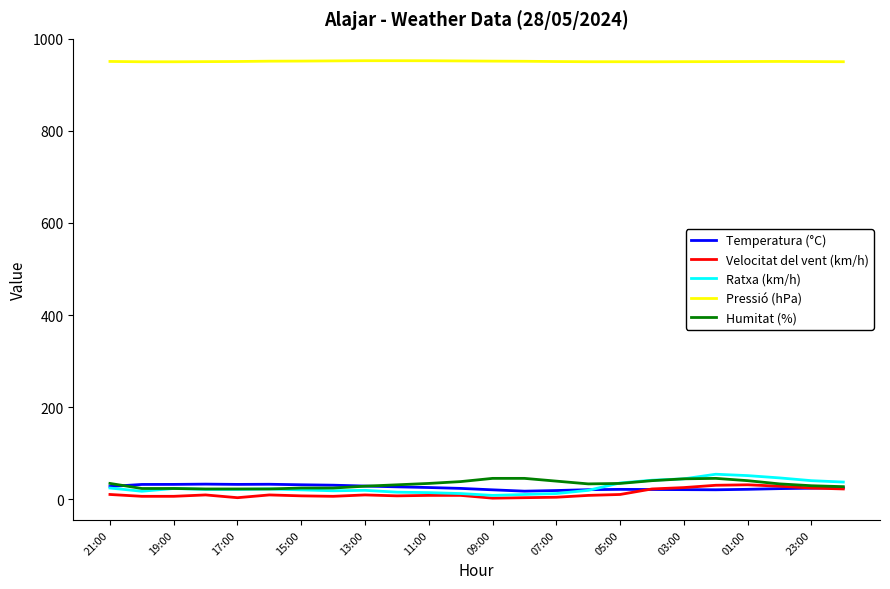

True or false: Pressió (hPa) and Velocitat del vent (km/h) cross at least once.

False